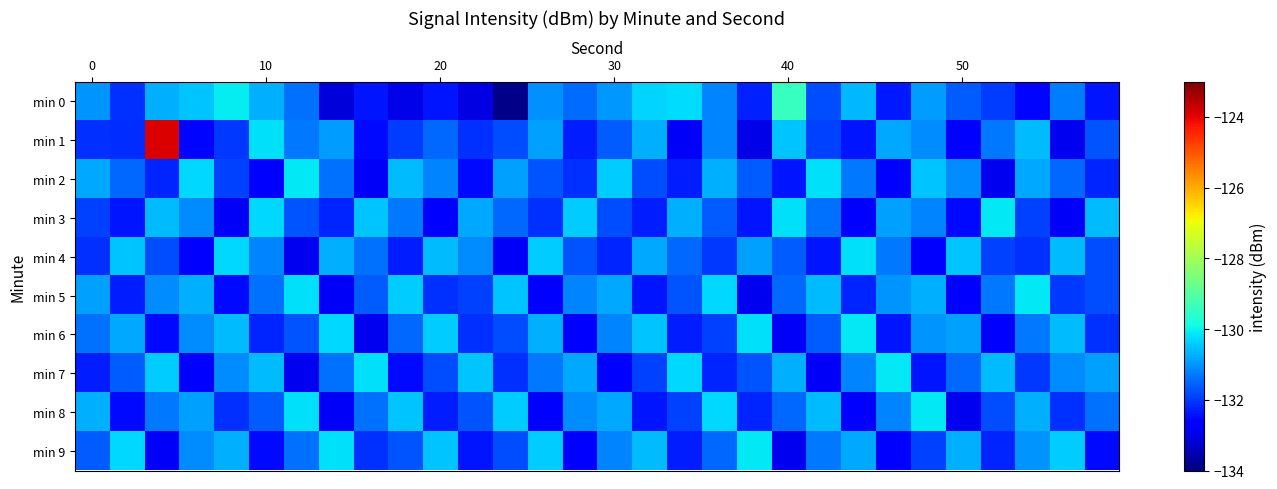

At how many categories does at least one series exceed -125?

1